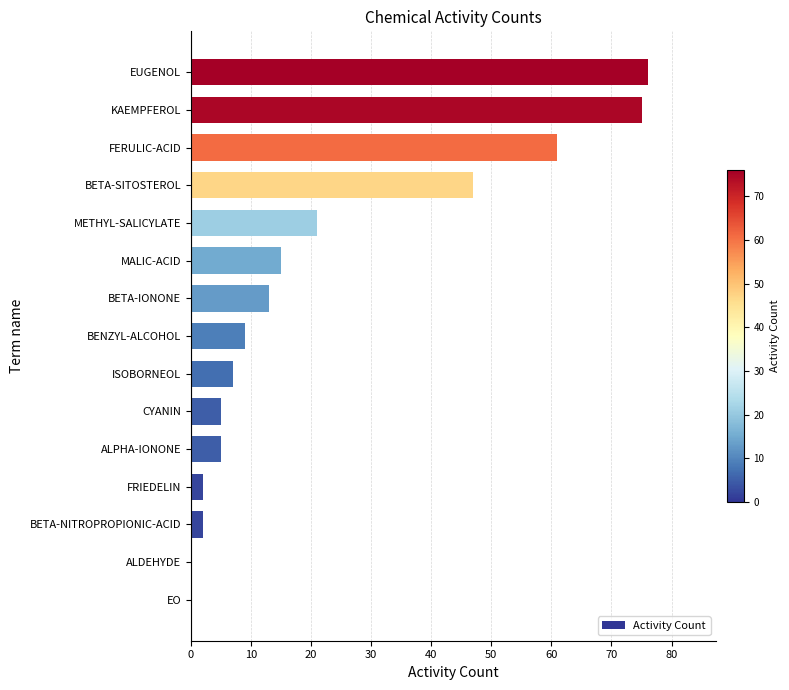

Between ISOBORNEOL and FERULIC-ACID, which is larger?

FERULIC-ACID